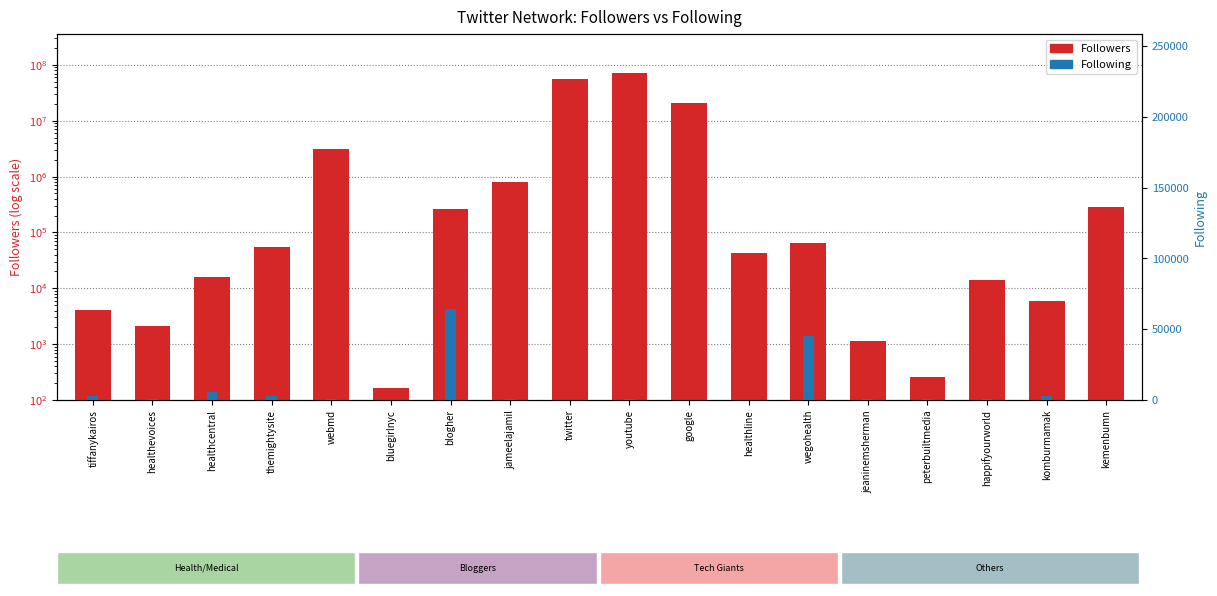

Which series has the largest total across all categories?

Followers